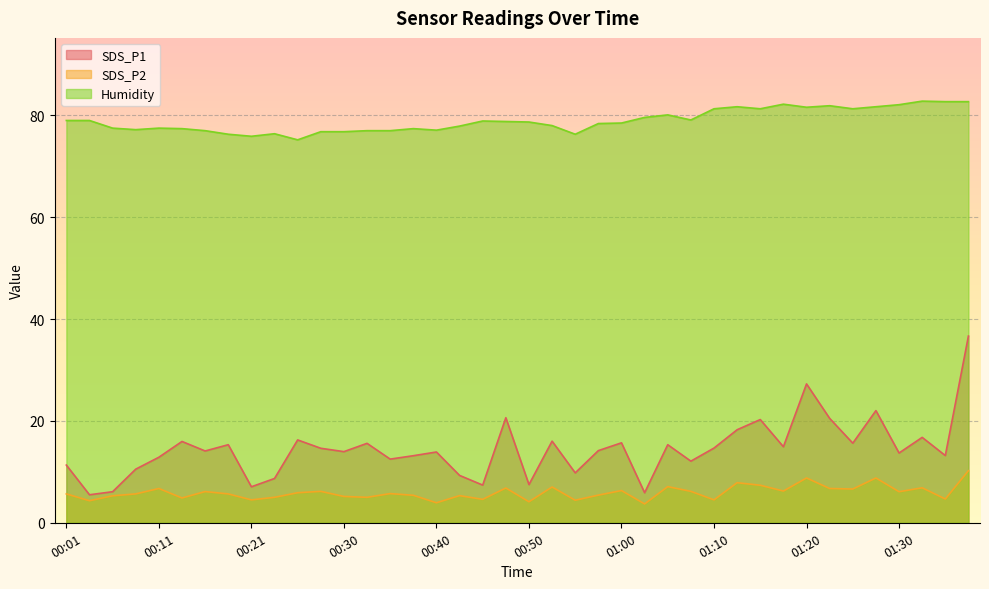

The SDS_P2 series shows 6.2 at 00:28. True or false?

True